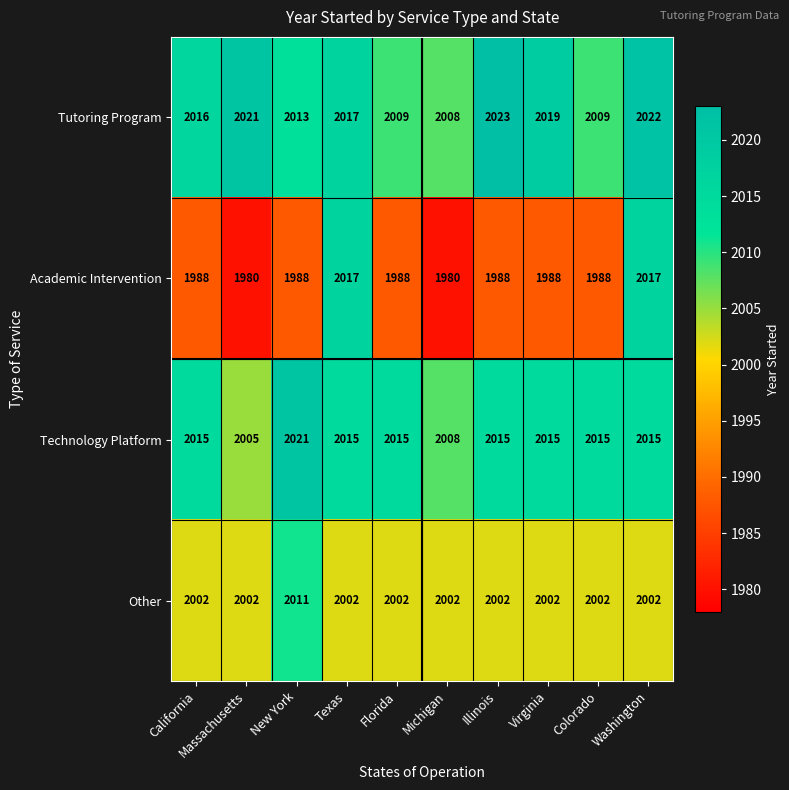

What is the sum of all Other values?

20029